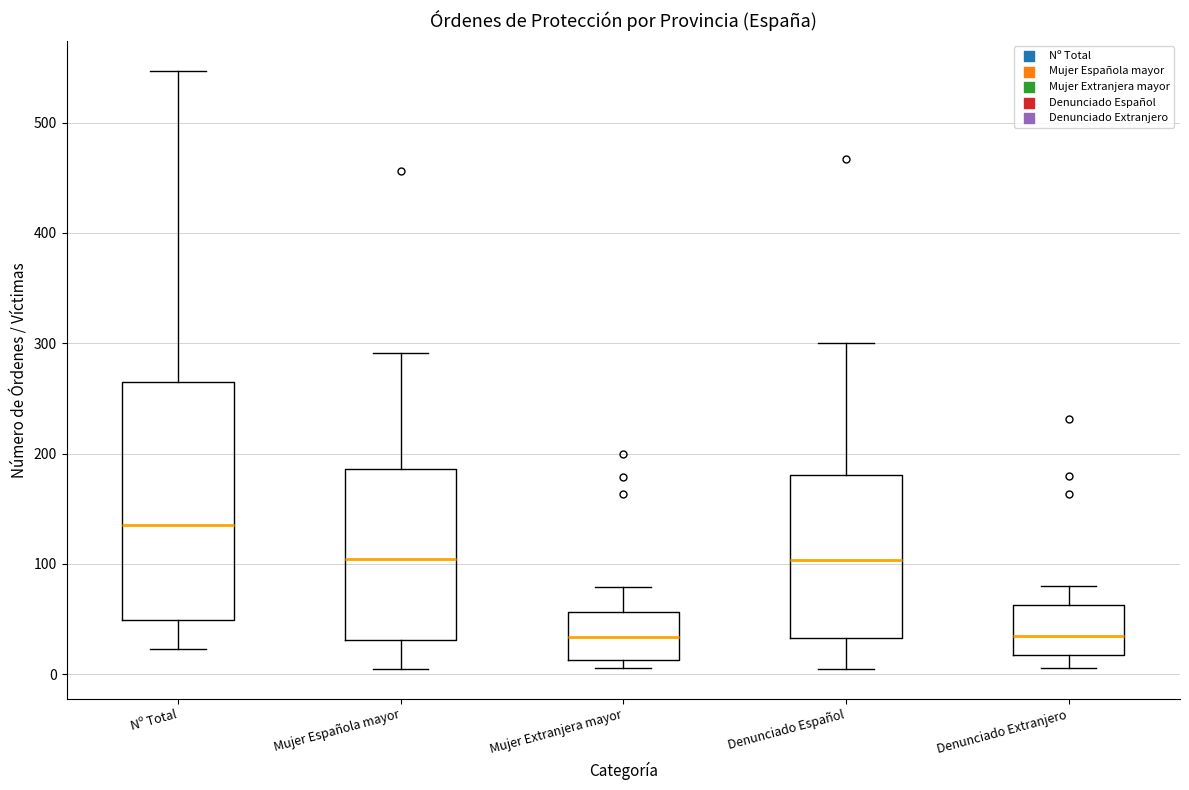

Which box has the highest median line?

Nº Total